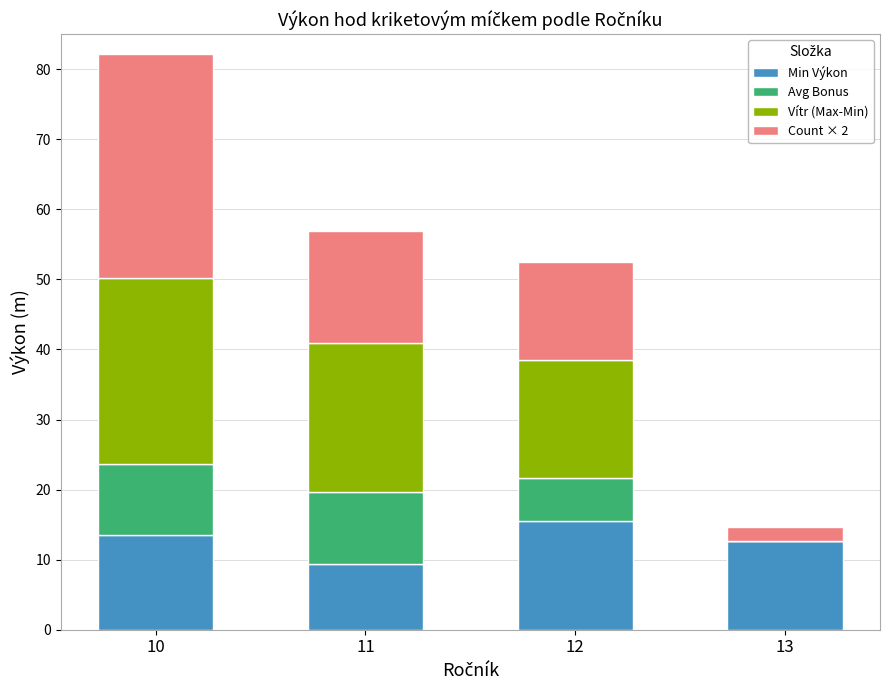

What is the sum of the Min Výkon values at 11 and 12?

24.9